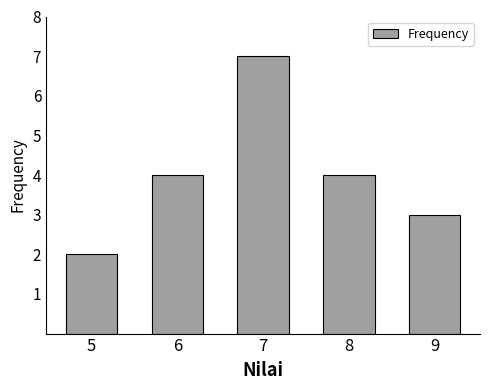

Reading left to right, extract all data points from this chart.

2	4	7	4	3